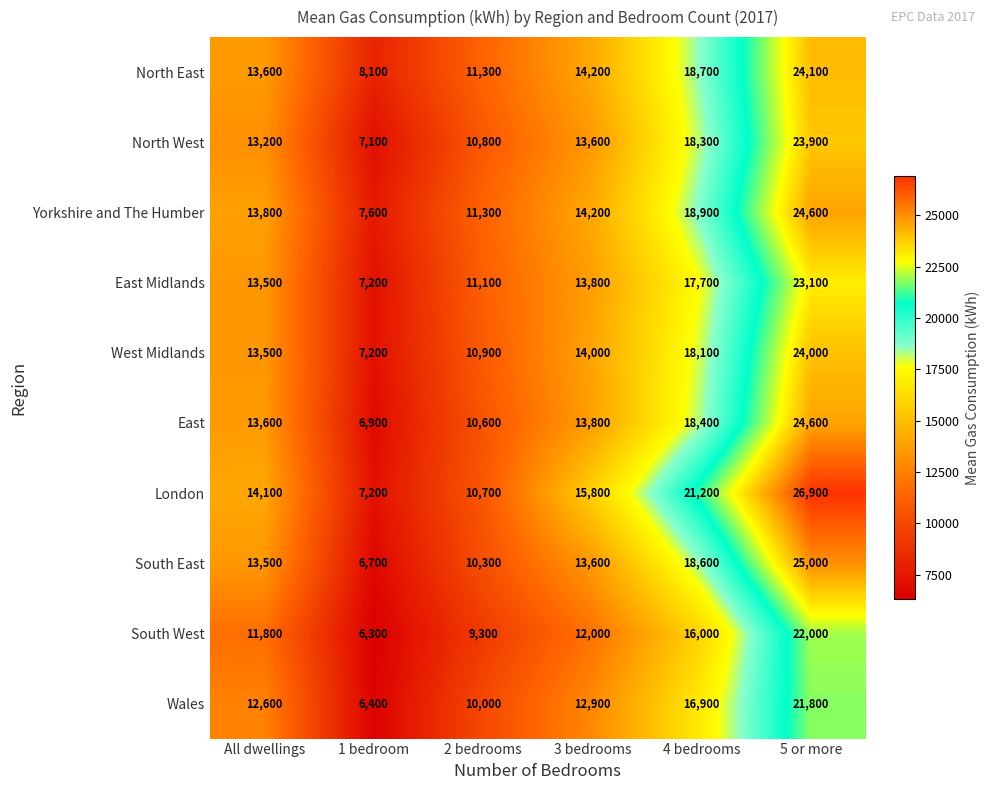

What is the total value across all series at 1 bedroom?

70700